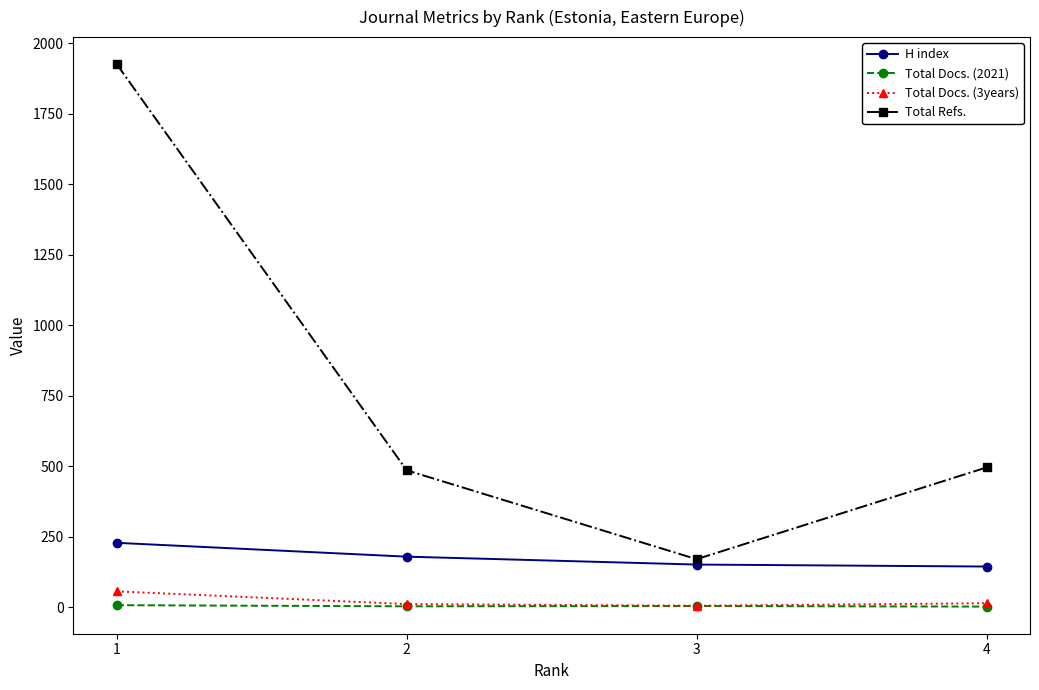

At which label does Total Docs. (2021) first exceed 5?

1